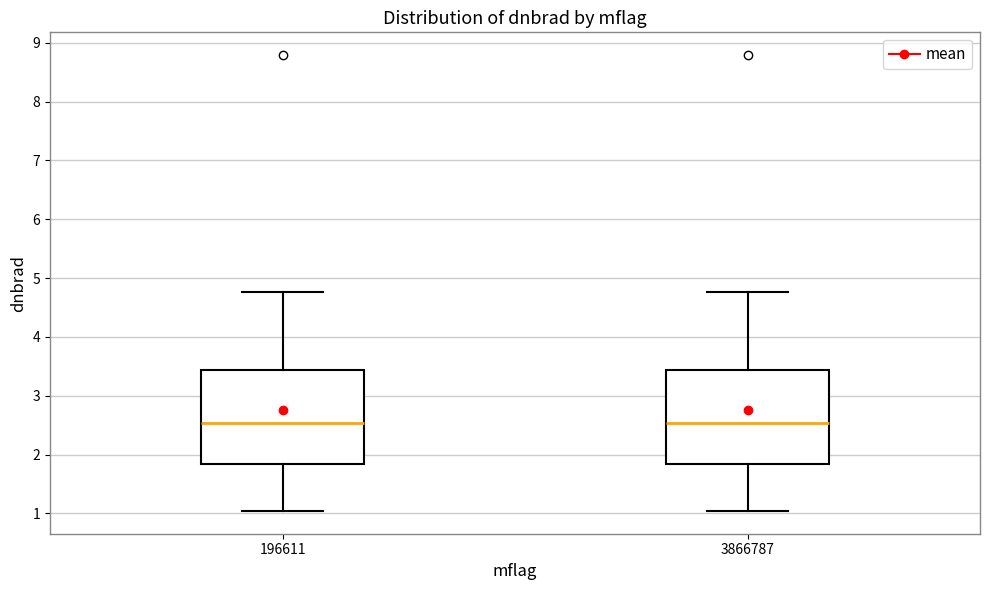

Where is the lower edge of the box at x = 196611 on the y-axis? The values are not printed on the chart, so give them approximately, as read against the axis.

1.8